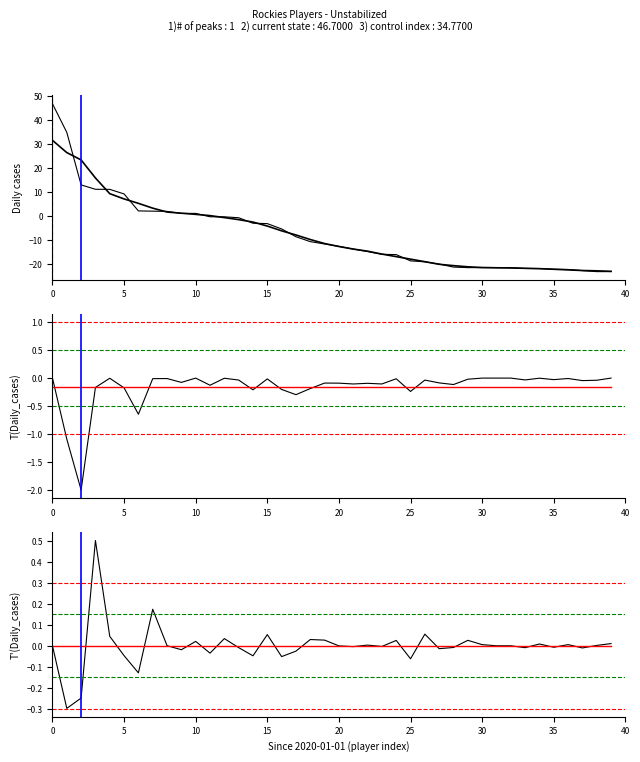

Reading right to left, transcribe all the data shown in this chart.

RotoValue: -23.3	-23.3	-22.9	-22.4	-22.3	-22.0	-22.0	-21.6	-21.6	-21.6	-21.6	-21.4	-20.1	-19.2	-18.8	-16.2	-16.1	-14.9	-13.9	-12.7	-11.7	-10.8	-8.7	-5.5	-3.3	-3.1	-0.8	-0.4	-0.4	1.0	1.0	1.8	1.9	2.0	9.1	11.0	11.1	12.9	34.8	46.7
RVid_smooth: -23.1	-22.9	-22.8	-22.5	-22.3	-22.0	-21.9	-21.7	-21.7	-21.6	-21.3	-20.8	-20.2	-19.1	-18.1	-17.0	-16.0	-14.7	-13.9	-12.8	-11.6	-9.9	-8.0	-6.3	-4.3	-2.6	-1.6	-0.7	0.1	0.6	1.1	1.6	3.2	5.2	7.0	9.2	15.8	23.3	26.3	31.4
T(RotoValue): 0.0	-0.0	-0.0	-0.0	-0.0	-0.0	-0.0	0.0	0.0	0.0	-0.0	-0.1	-0.1	-0.0	-0.2	-0.0	-0.1	-0.1	-0.1	-0.1	-0.1	-0.2	-0.3	-0.2	-0.0	-0.2	-0.0	-0.0	-0.1	0.0	-0.1	-0.0	-0.0	-0.6	-0.2	-0.0	-0.2	-2.0	-1.1	0.0
T'(RotoValue): 0.0	0.0	-0.0	0.0	-0.0	0.0	-0.0	0.0	0.0	0.0	0.0	-0.0	-0.0	0.1	-0.1	0.0	-0.0	0.0	-0.0	-0.0	0.0	0.0	-0.0	-0.1	0.1	-0.0	-0.0	0.0	-0.0	0.0	-0.0	0.0	0.2	-0.1	-0.0	0.0	0.5	-0.2	-0.3	0.0